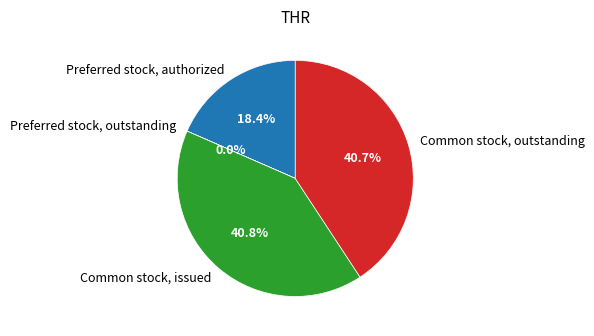

Is there a majority slice in this chart?

No